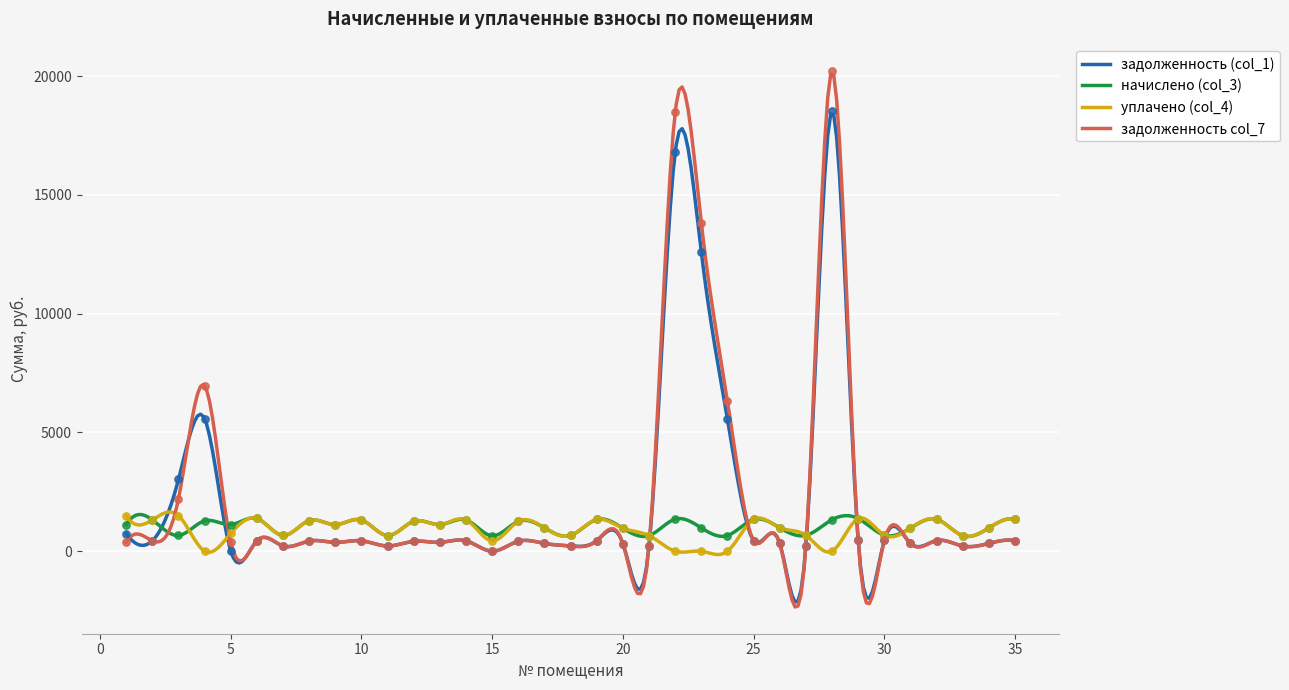

At which category is the sum across all series the highest?

28